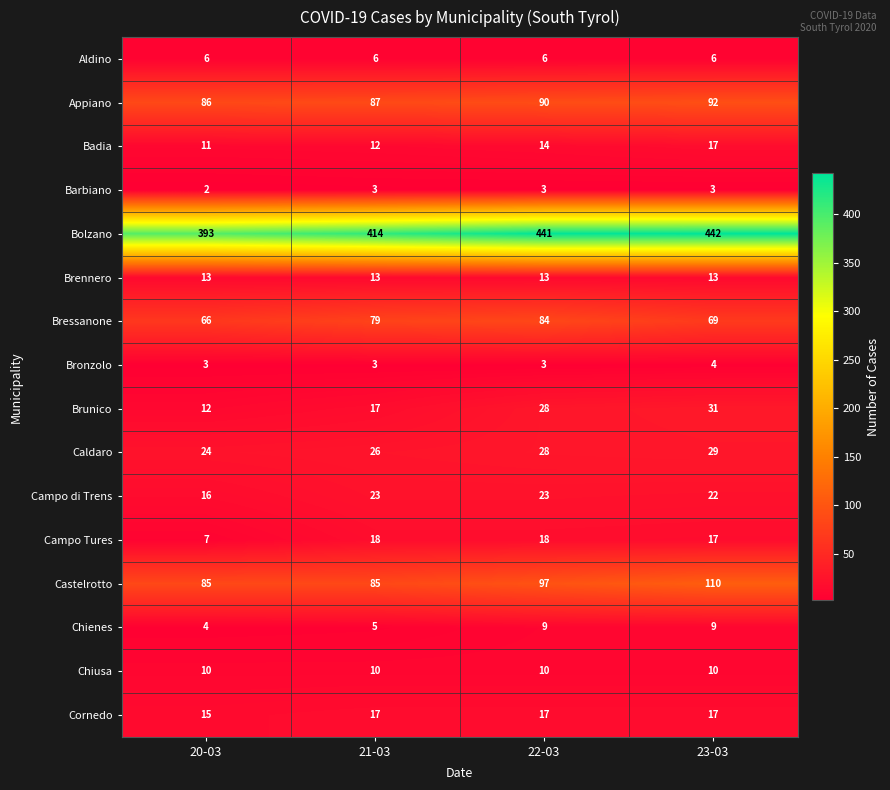

How many distinct data groups are displayed?

16